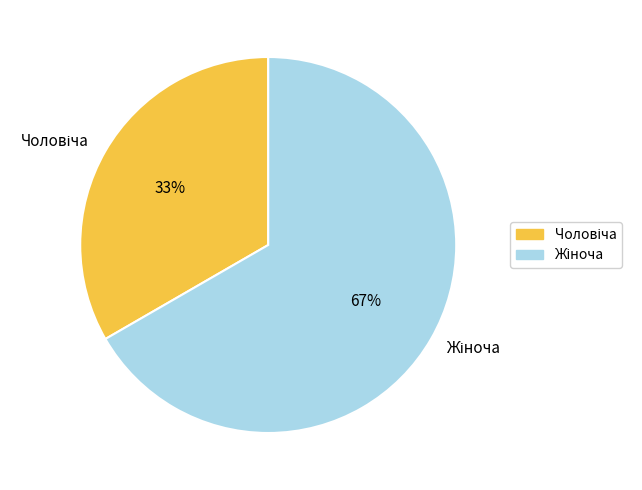

Is there a majority slice in this chart?

Yes